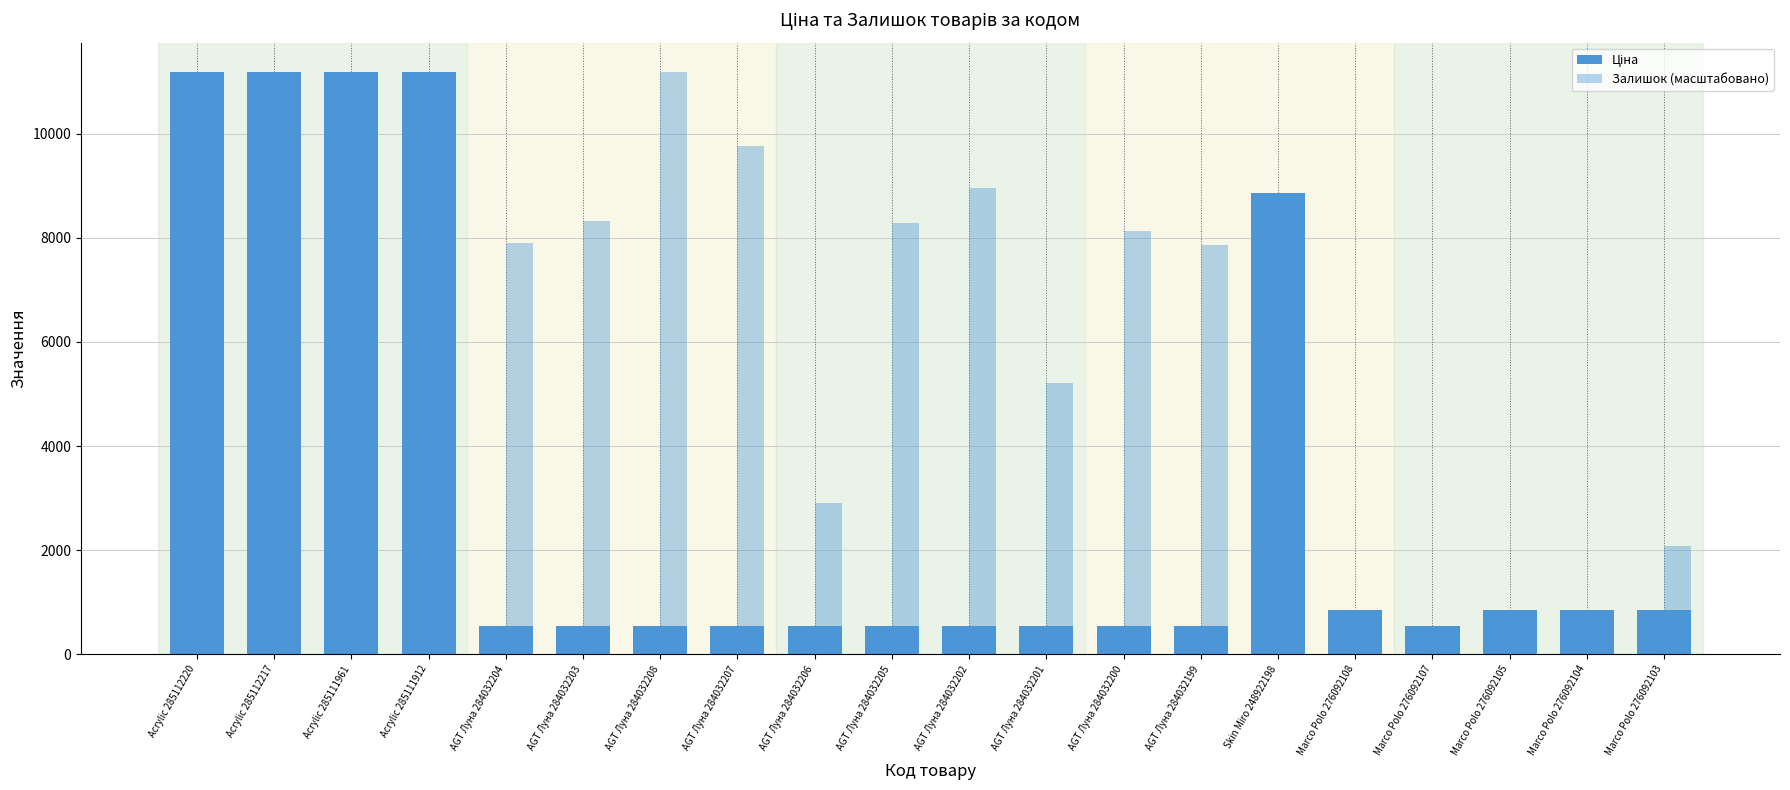

What is the label of the 16th bar from the right?

AGT Луна 284032204